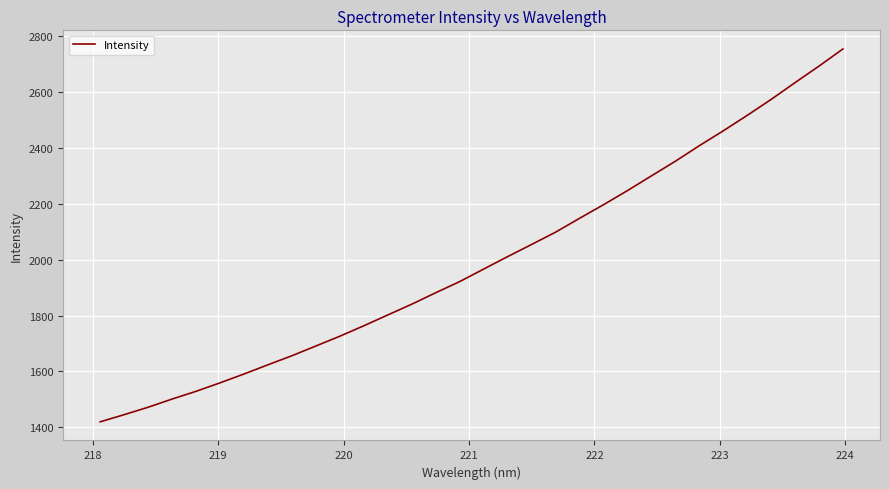

What is the maximum value shown in the chart?

2754.3